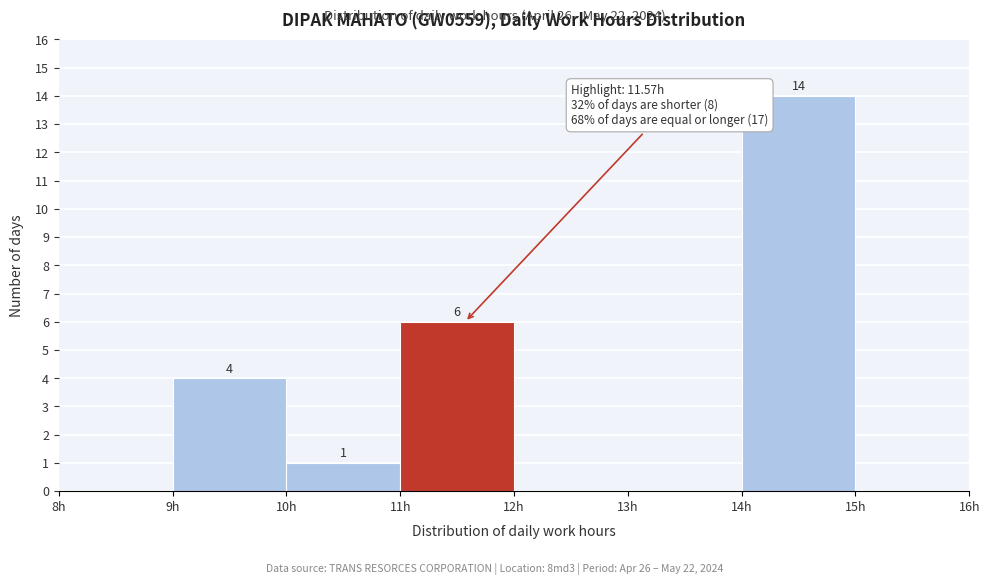

Which range on the x-axis has the tallest bar?

14 to 15